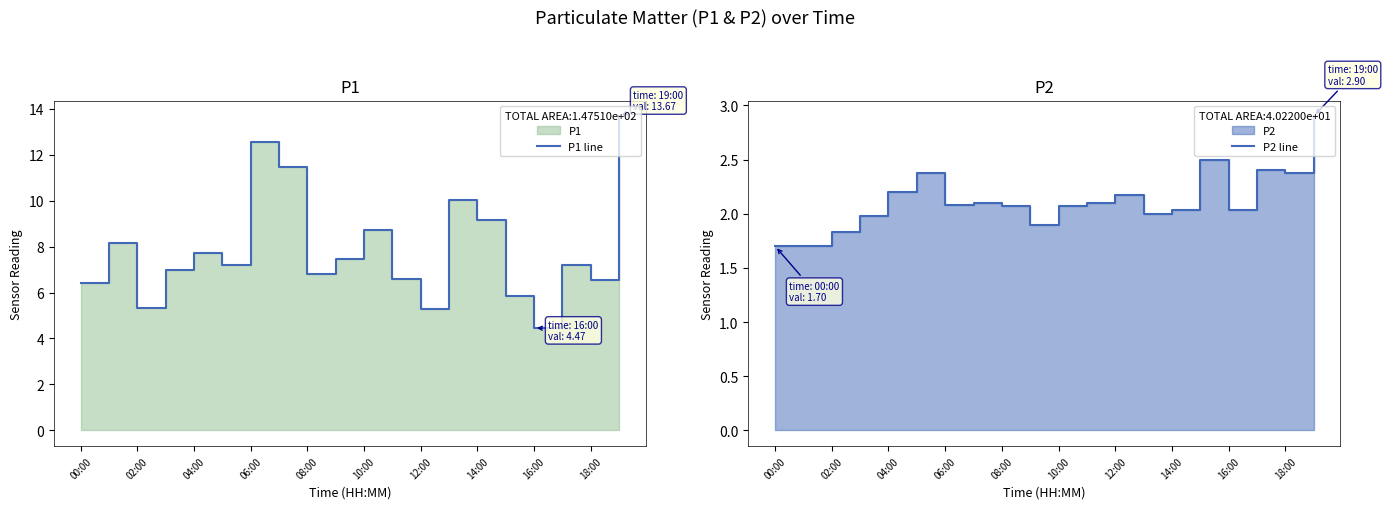

What is the difference between the second highest and minimum values in the P2 line series?

0.8